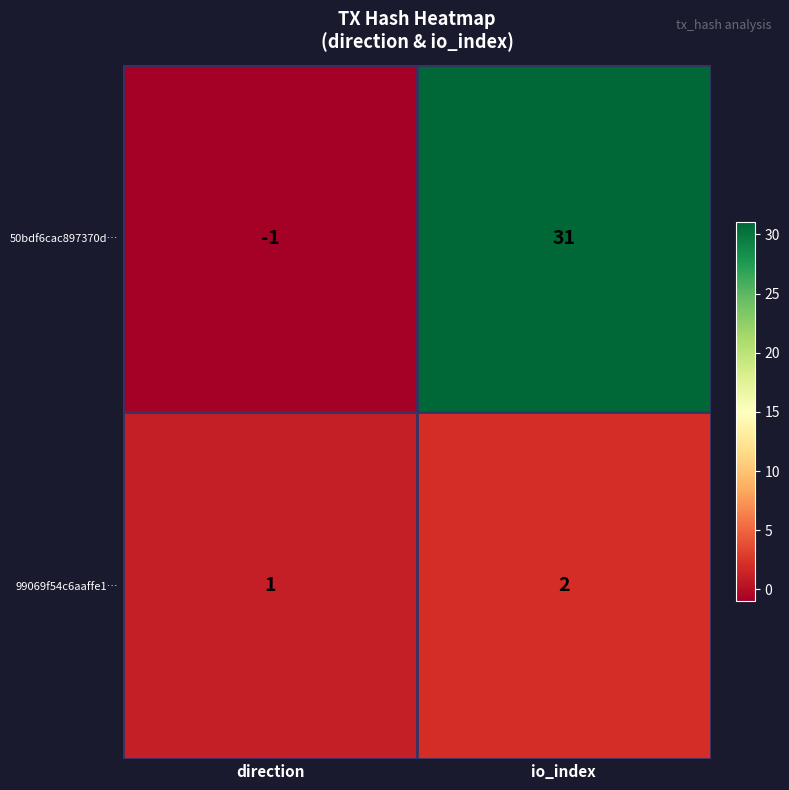

At which label is 99069f54c6aaffe1… closest to 1?

direction